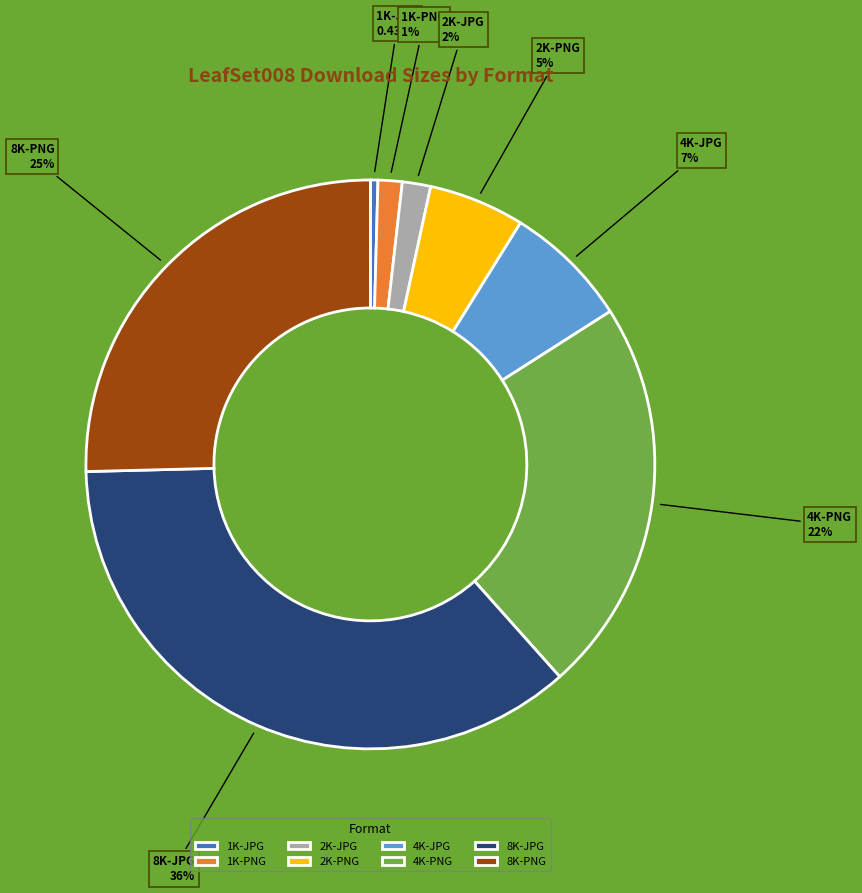

The 4K-PNG slice represents 37% of the pie. True or false?

False